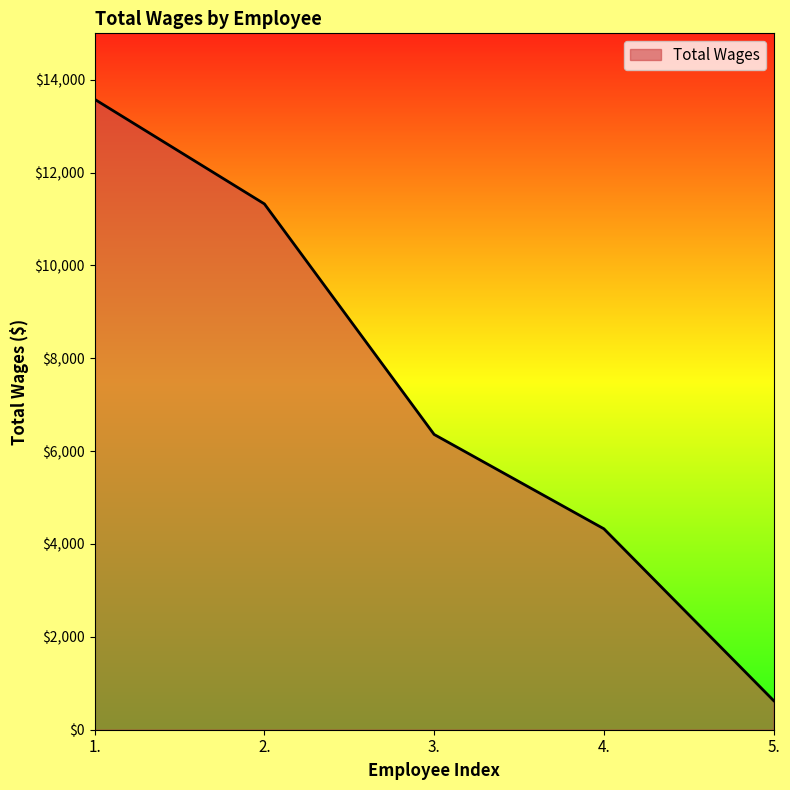

How many categories are shown in the chart?

5